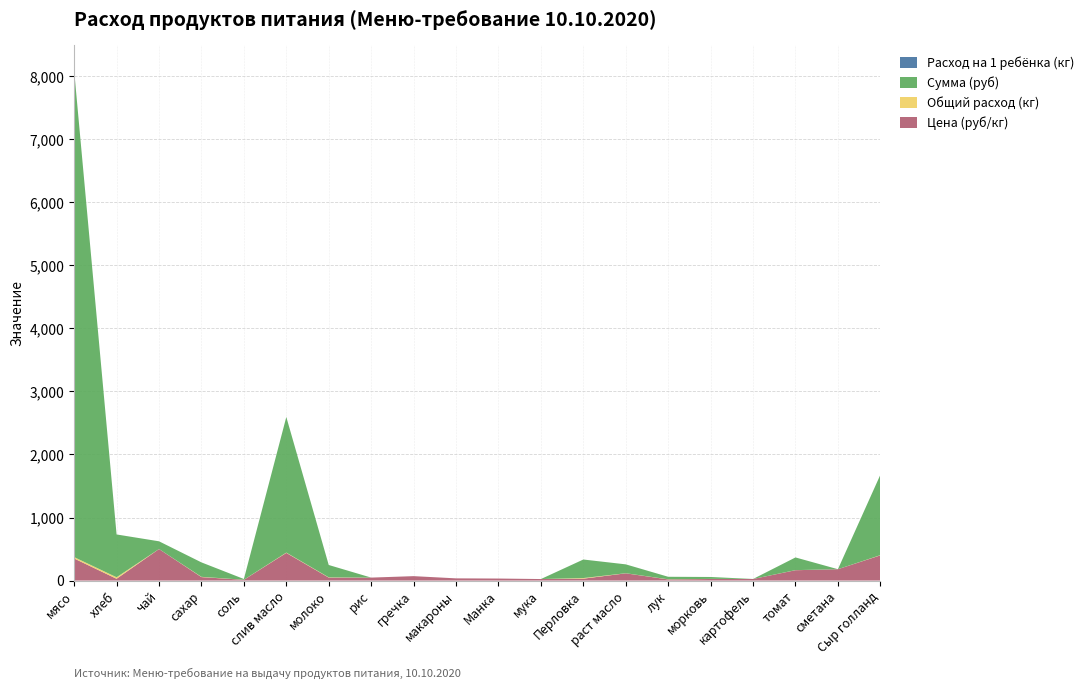

Reading left to right, what are all the values shown in this chart?

Цена (руб/кг): мясо=350.0	хлеб=28.6	чай=500.0	сахар=55.0	соль=12.0	слив масло=438.9	молоко=47.0	рис=47.0	гречка=70.0	макароны=35.0	Манка=32.0	мука=24.0	Перловка=30.0	раст масло=115.0	лук=18.0	морковь=25.0	картофель=25.0	томат=164.3	сметана=180.0	Сыр голланд=400.0
Общий расход (кг): мясо=22.1	хлеб=23.8	чай=0.2	сахар=4.2	соль=1.0	слив масло=4.9	молоко=4.2	рис=0.0	гречка=0.0	макароны=0.0	Манка=0.0	мука=0.0	Перловка=9.8	раст масло=1.2	лук=2.2	морковь=1.2	картофель=0.0	томат=1.2	сметана=0.0	Сыр голланд=3.2
Сумма (руб): мясо=7717.5	хлеб=679.0	чай=122.5	сахар=229.1	соль=11.8	слив масло=2150.6	молоко=195.8	рис=0.0	гречка=0.0	макароны=0.0	Манка=0.0	мука=0.0	Перловка=294.0	раст масло=140.9	лук=39.7	морковь=30.6	картофель=0.0	томат=201.3	сметана=0.0	Сыр голланд=1274.0
Расход на 1 ребёнка (кг): мясо=0.1	хлеб=0.1	чай=0.0	сахар=0.0	соль=0.0	слив масло=0.0	молоко=0.0	рис=0.0	гречка=0.0	макароны=0.0	Манка=0.0	мука=0.0	Перловка=0.0	раст масло=0.0	лук=0.0	морковь=0.0	картофель=0.0	томат=0.0	сметана=0.0	Сыр голланд=0.0